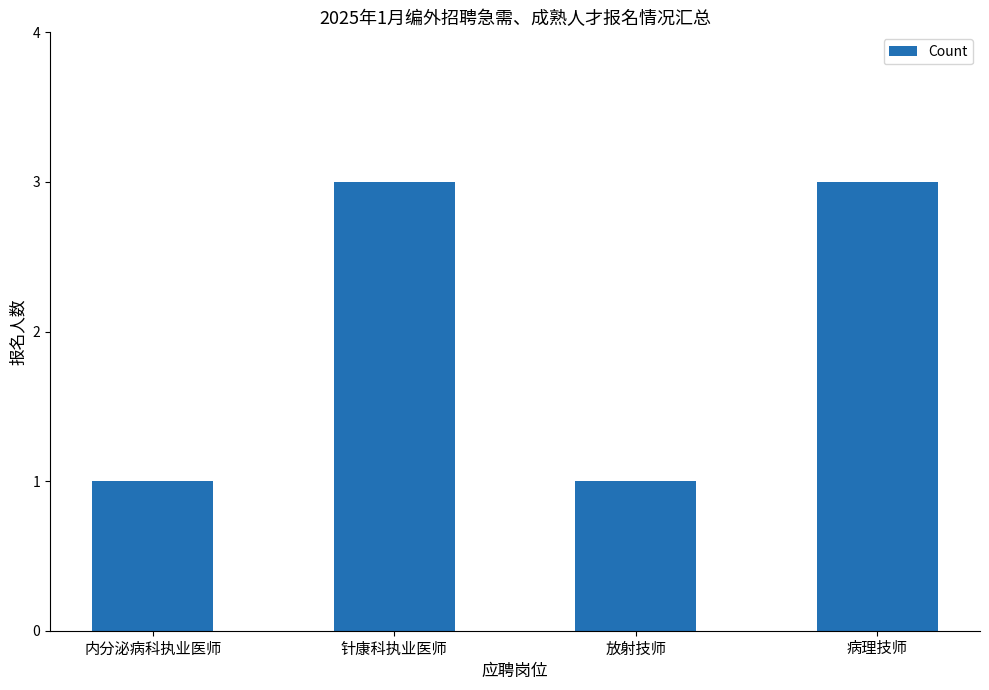

What is the smallest value displayed?

1